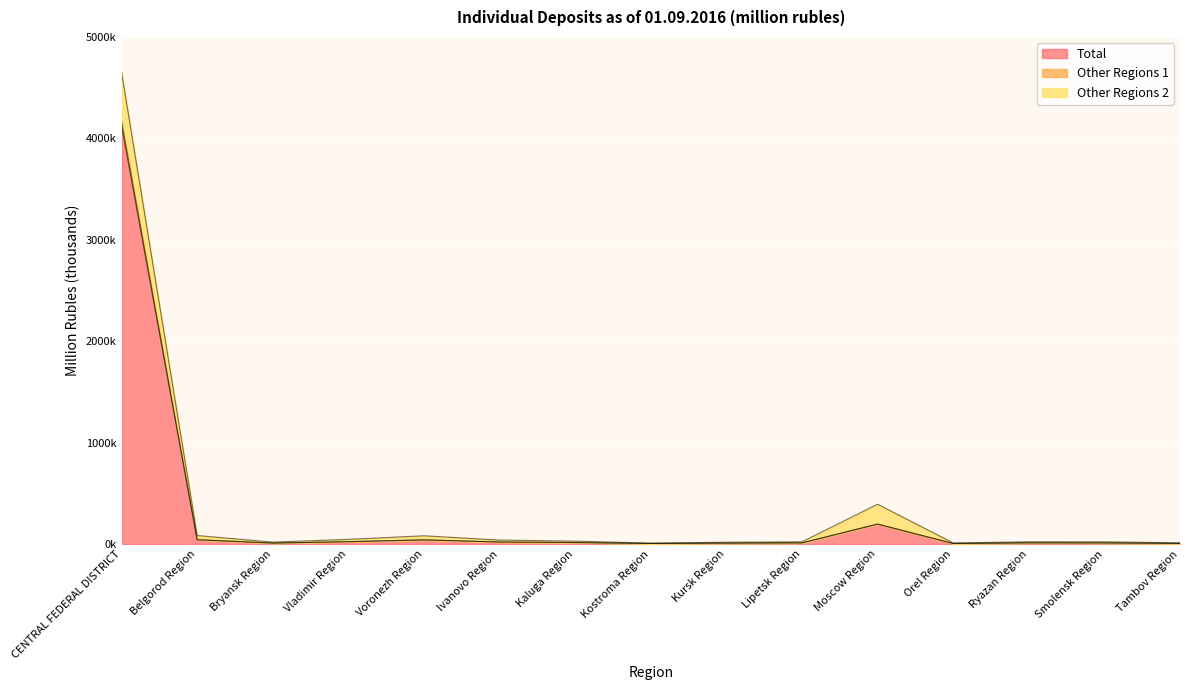

Does the chart display data point markers on the line(s)?

No